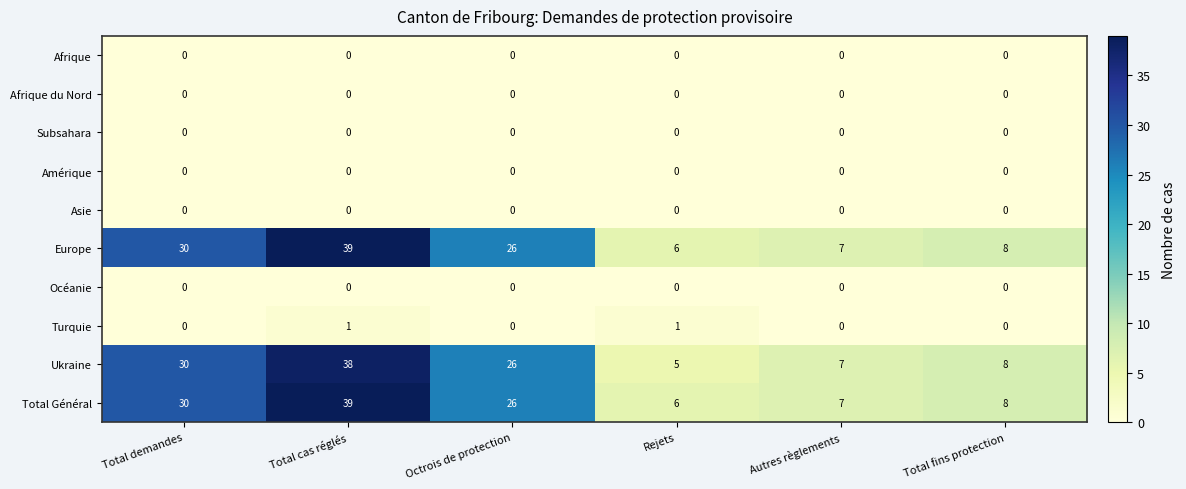

What is the greatest value displayed?

39